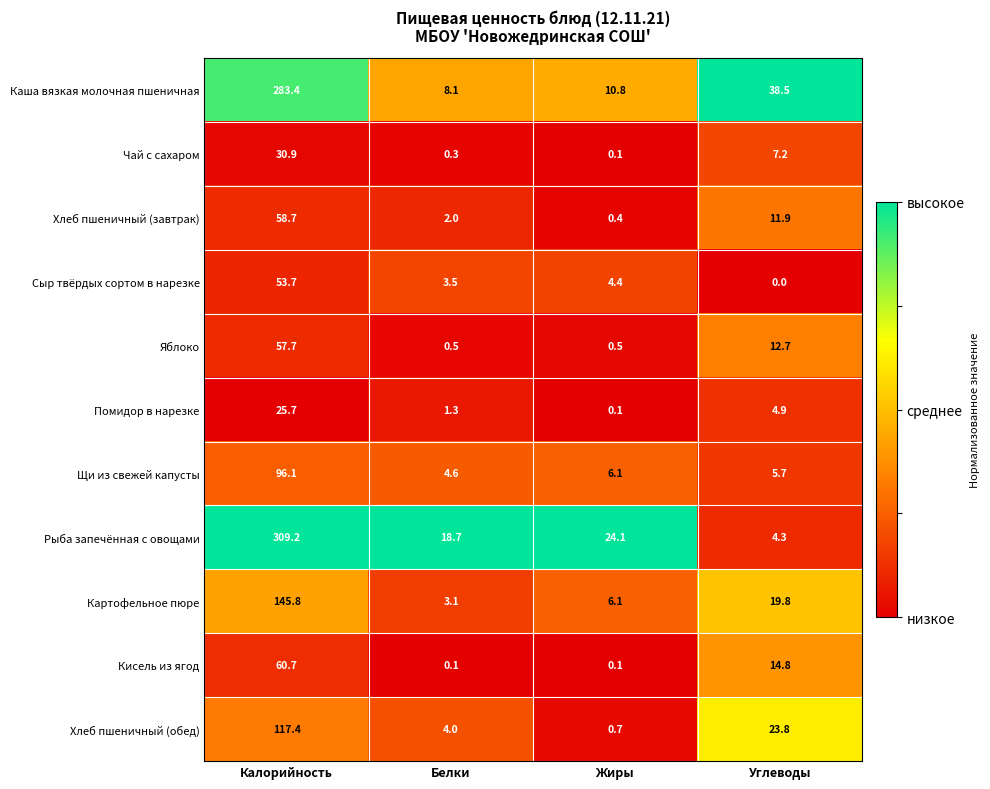

At which category is the sum across all series the highest?

Калорийность